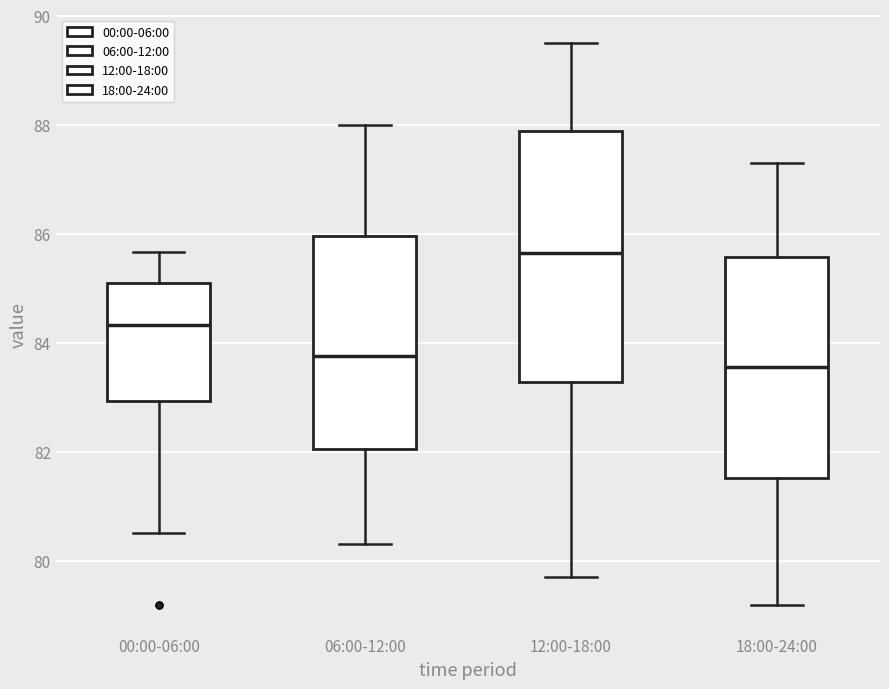

Comparing the boxes themselves (not the whiskers), which one is the tallest?

12:00-18:00